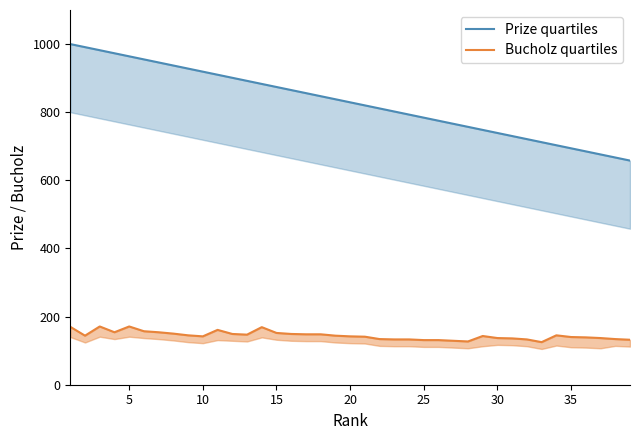

What is the smallest value displayed?

125